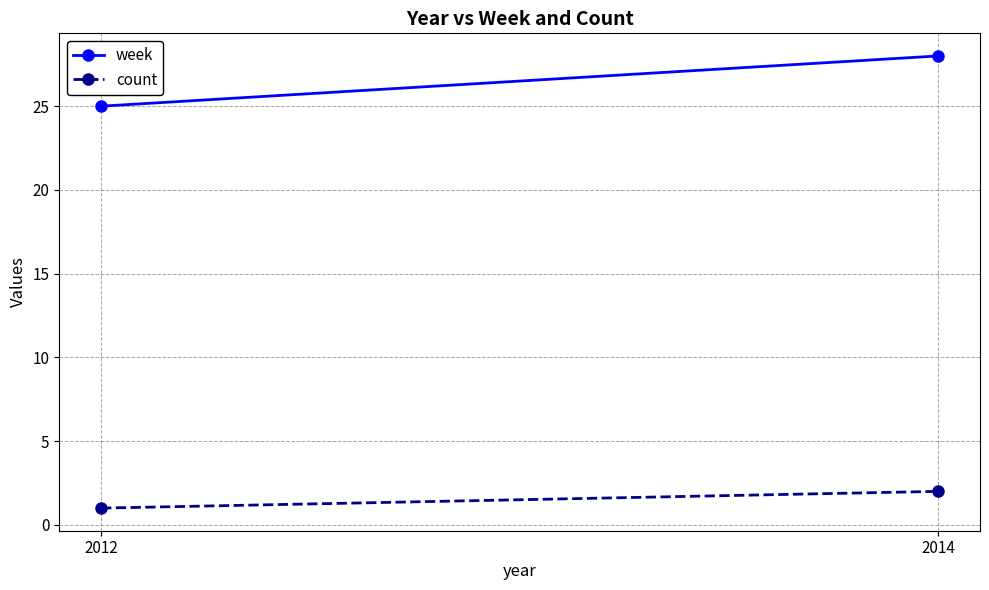

List the series in order of their overall mean, highest first.

week, count